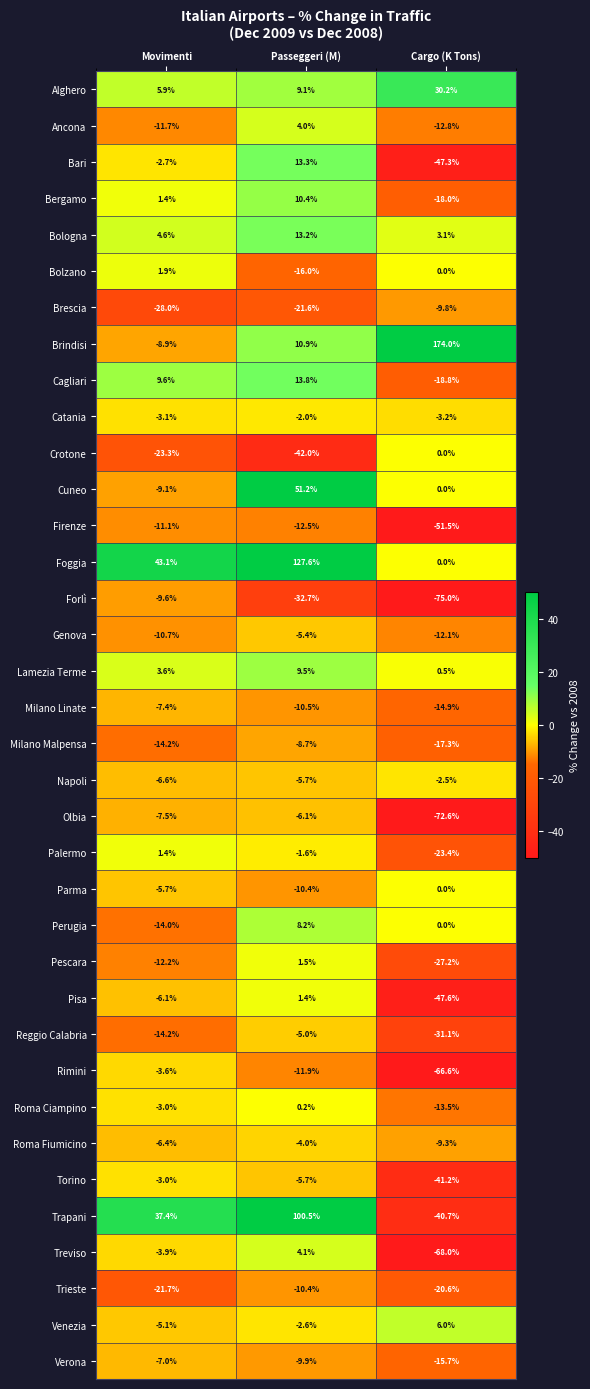

What is the average value of the Firenze series?

-25.0